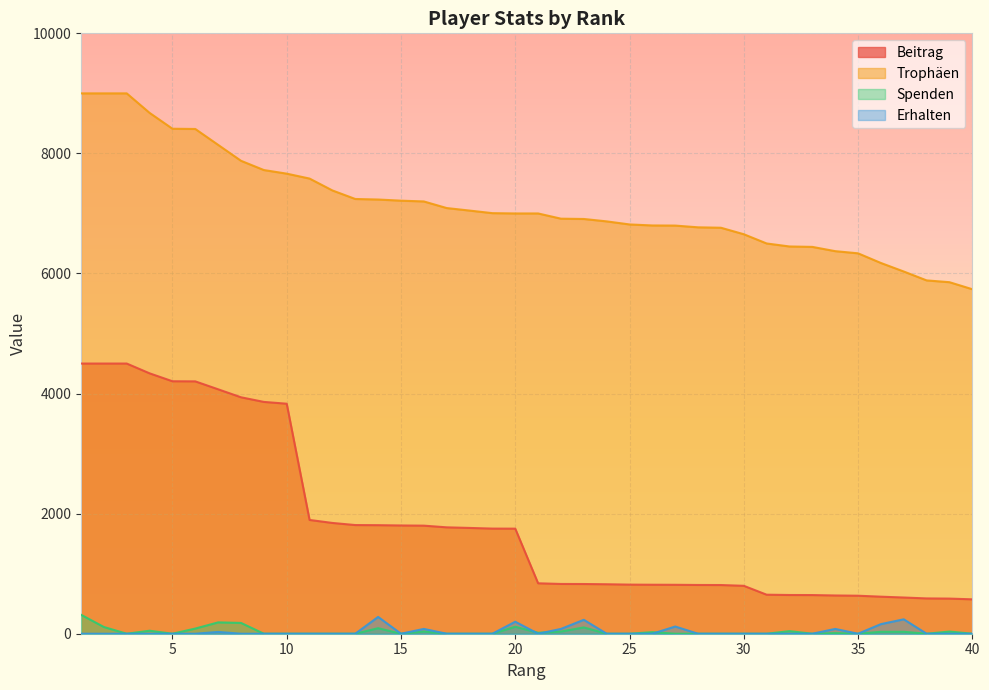

Reading left to right, what are all the values shown in this chart?

Beitrag: 4500	4500	4500	4337	4205	4203	4071	3938	3861	3831	1895	1845	1810	1808	1803	1800	1772	1762	1751	1750	840	829	828	824	818	816	815	812	811	798	650	645	644	637	633	617	603	588	585	573
Trophäen: 9000	9000	9000	8675	8411	8407	8142	7877	7723	7663	7581	7383	7241	7232	7213	7200	7090	7048	7005	7000	7000	6913	6908	6868	6817	6800	6798	6769	6762	6654	6500	6450	6443	6372	6336	6175	6033	5885	5855	5738
Spenden: 316	112	0	50	0	86	189	180	0	0	0	0	0	92	0	36	0	0	0	116	16	36	105	0	0	26	0	0	0	0	0	43	0	10	0	32	32	0	36	0
Erhalten: 0	0	0	0	0	0	30	0	0	0	0	0	0	280	0	80	0	0	0	200	0	80	232	0	0	0	120	0	0	0	0	0	0	80	0	160	240	0	0	0